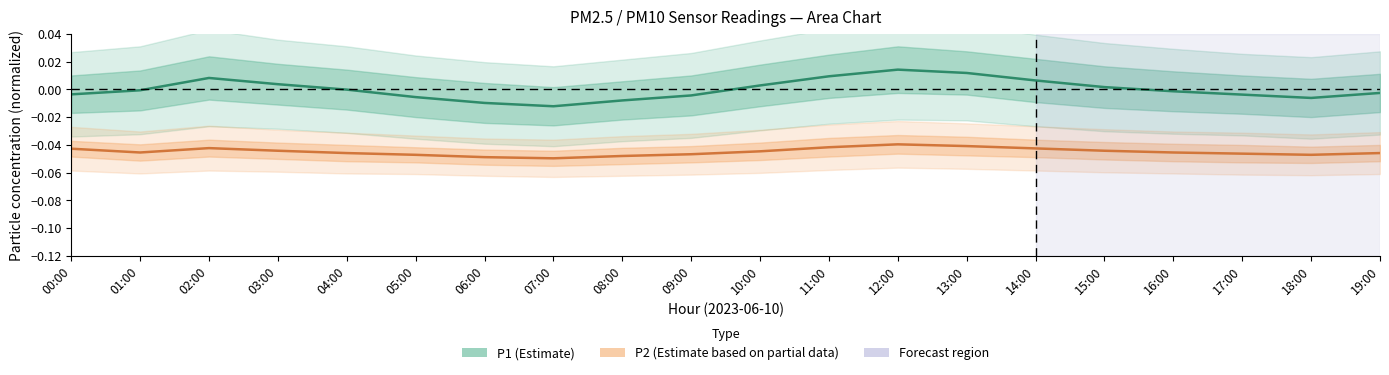

Reading left to right, list all the values displayed in this chart.

P1 (Estimate): -0.0	-0.0	0.0	0.0	-0.0	-0.0	-0.0	-0.0	-0.0	-0.0	0.0	0.0	0.0	0.0	0.0	0.0	-0.0	-0.0	-0.0	-0.0
P2 (Estimate based on partial data): -0.0	-0.0	-0.0	-0.0	-0.0	-0.0	-0.0	-0.0	-0.0	-0.0	-0.0	-0.0	-0.0	-0.0	-0.0	-0.0	-0.0	-0.0	-0.0	-0.0